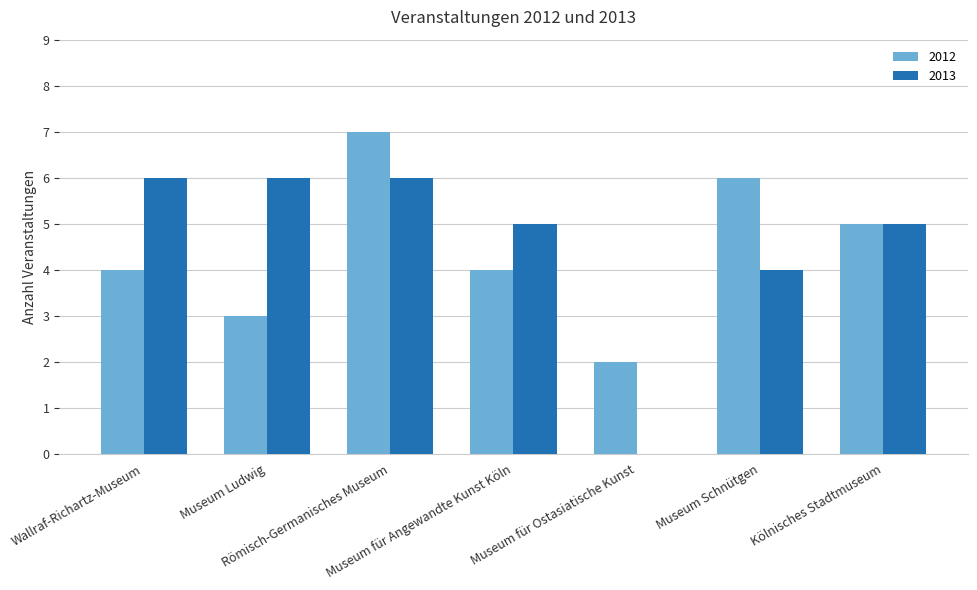

At which category is the sum across all series the highest?

Römisch-Germanisches Museum